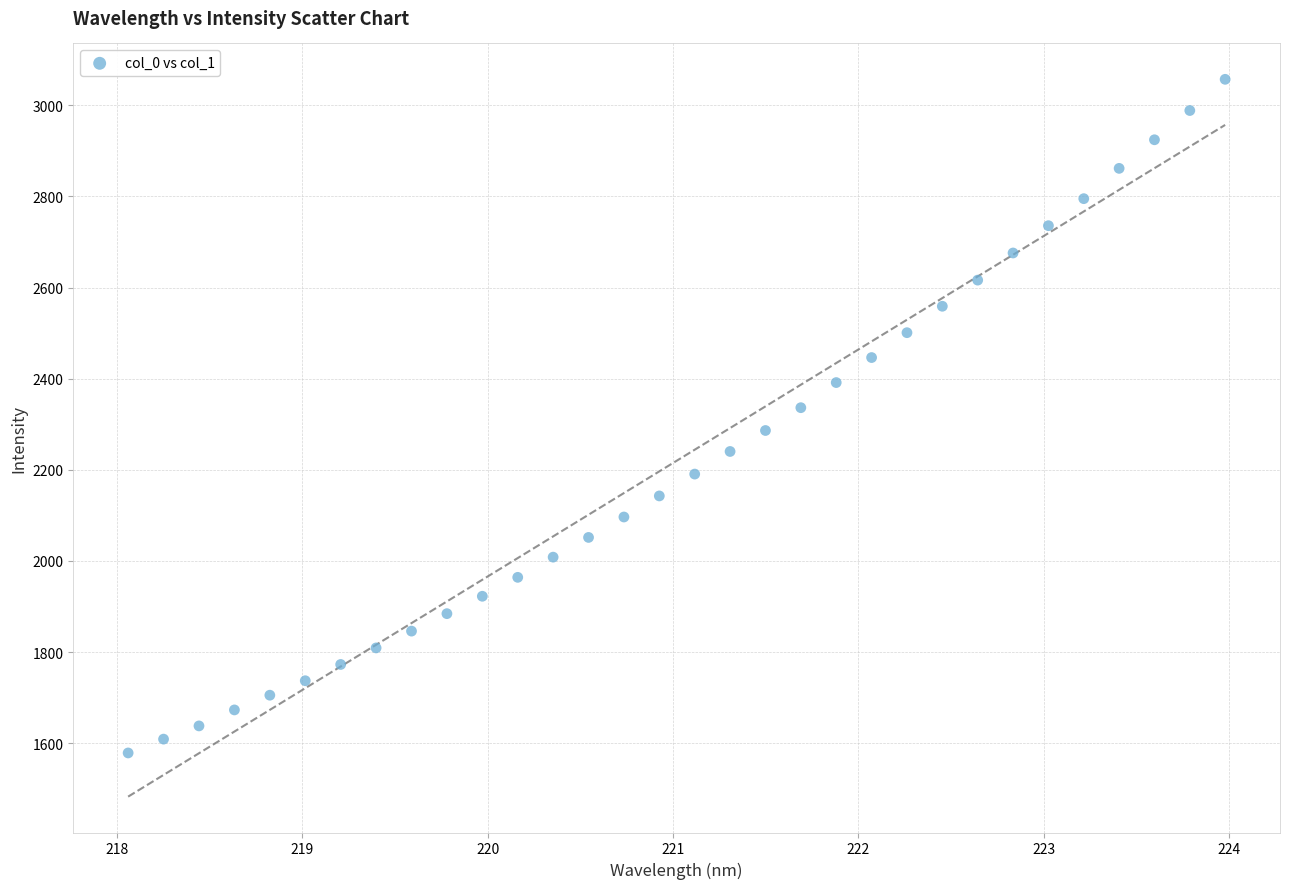

What is the range of Y values (max minus min)?

1478.2